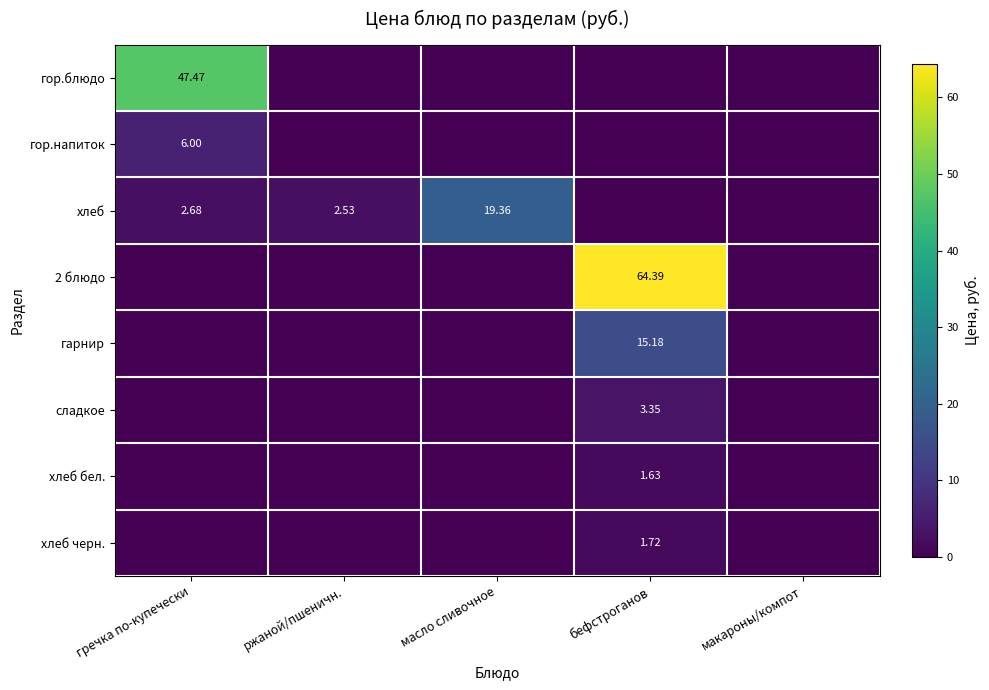

What is the sum of all сладкое values?

3.4